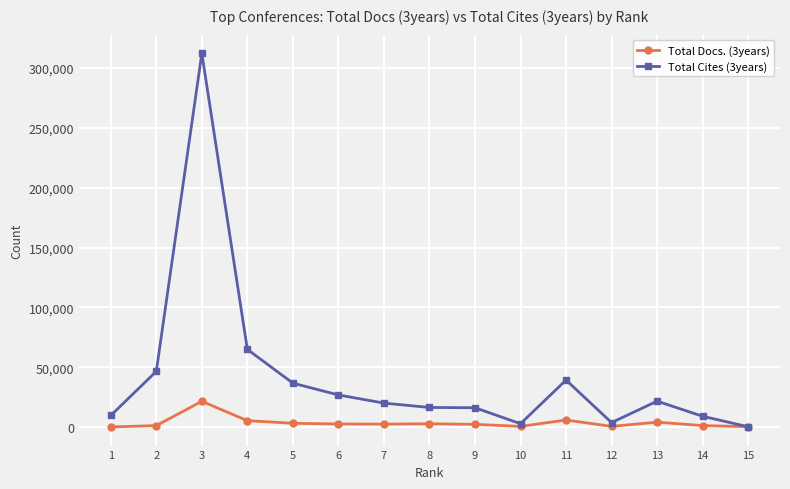

Is the value of Total Cites (3years) at 4 greater than the value of Total Docs. (3years) at 14?

Yes